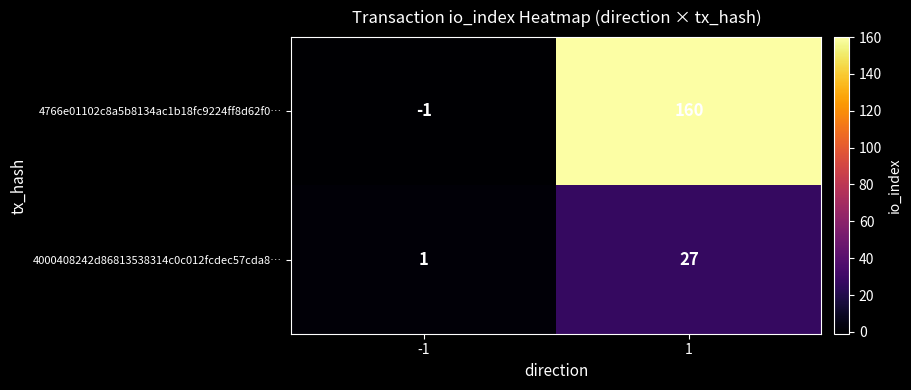

True or false: 4000408242d86813538314c0c012fcdec57cda8… has a value of 2 at -1.

False